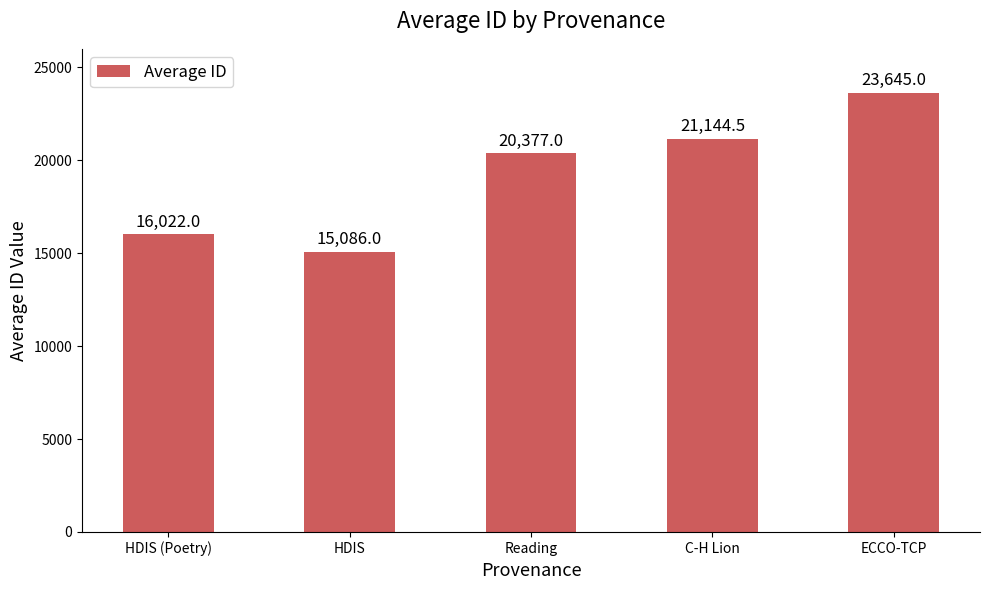

Count the number of data series in this chart.

1